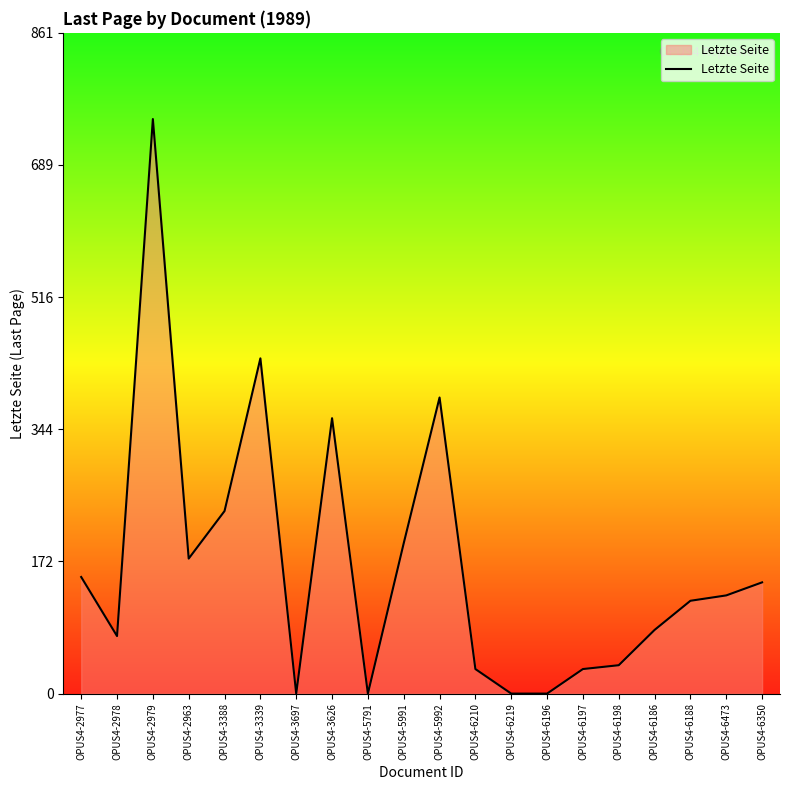

The chart shows a value of 176 at OPUS4-2963. True or false?

True